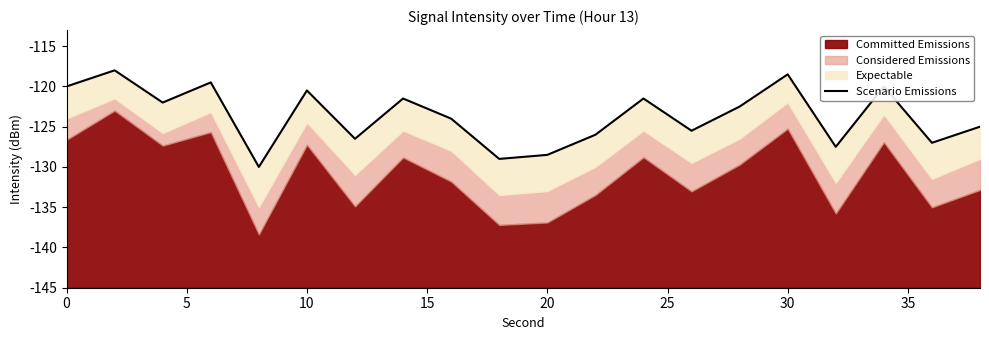

Reading left to right, transcribe all the data shown in this chart.

25.0	27.0	23.0	25.5	15.0	24.5	18.5	23.5	21.0	16.0	16.5	19.0	23.5	19.5	22.5	26.5	17.5	25.0	18.0	20.0